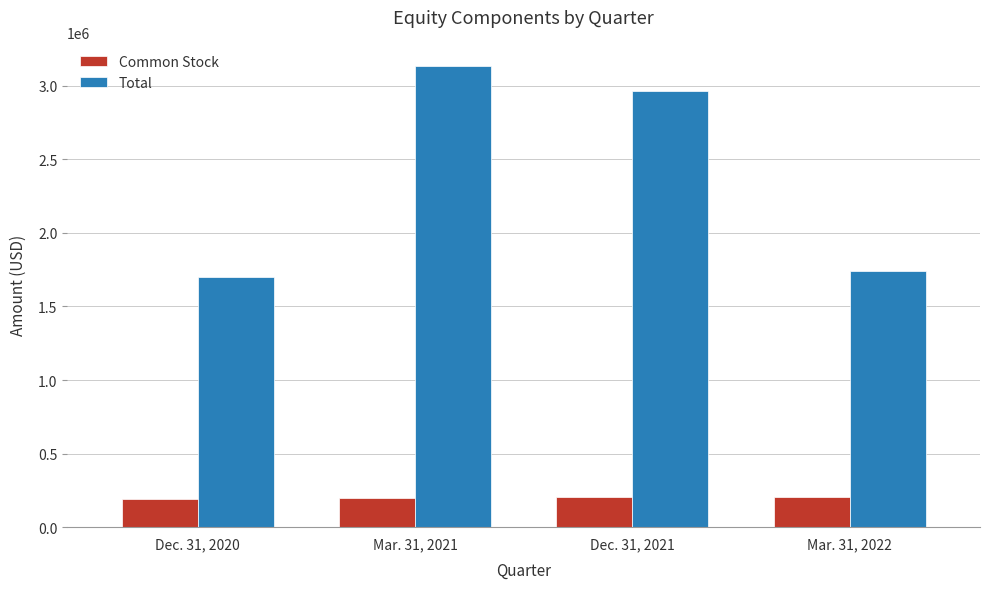

Is the value of Total at Mar. 31, 2021 greater than the value of Common Stock at Mar. 31, 2022?

Yes